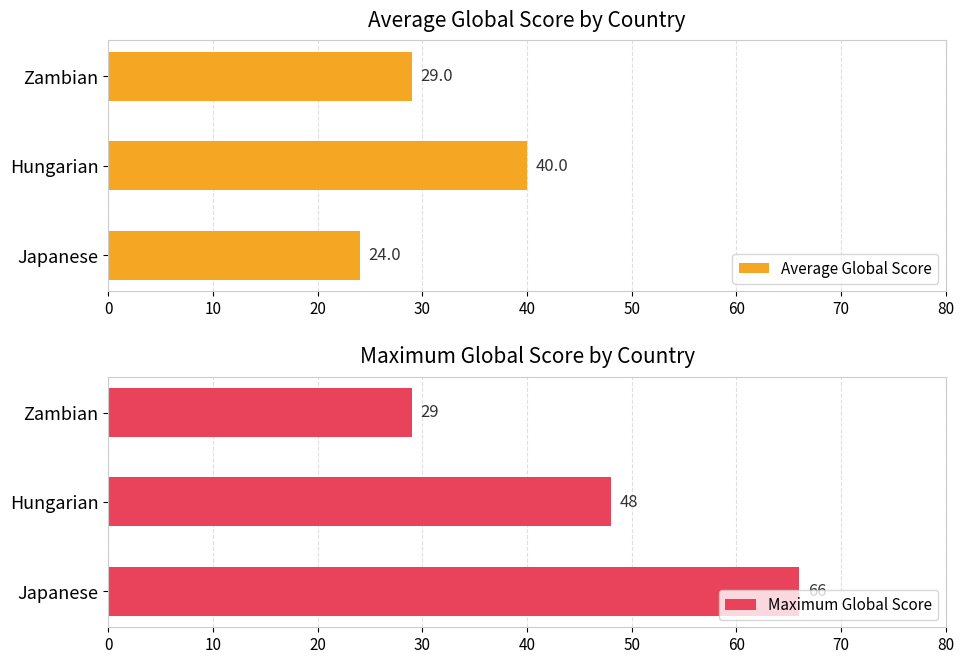

How many bars are there in each group?

2